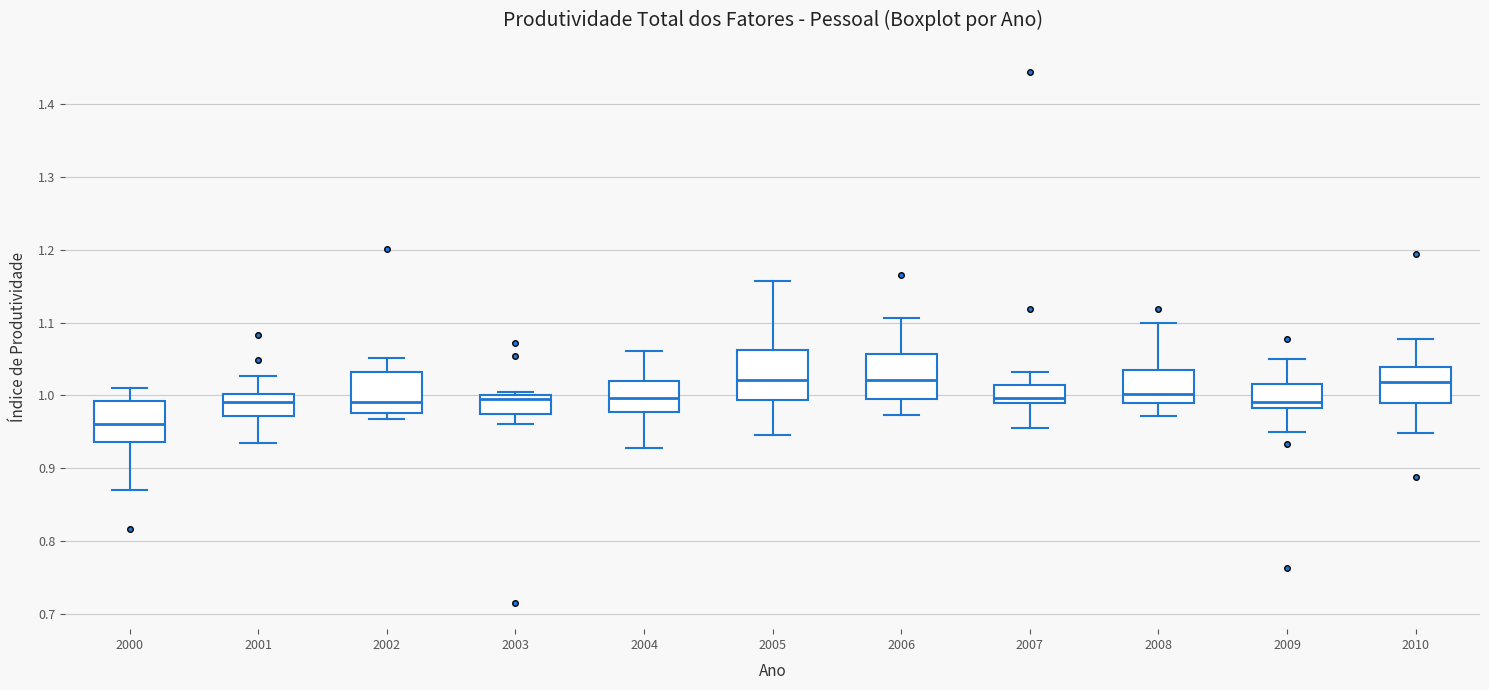

Which box has the lowest median line?

2000